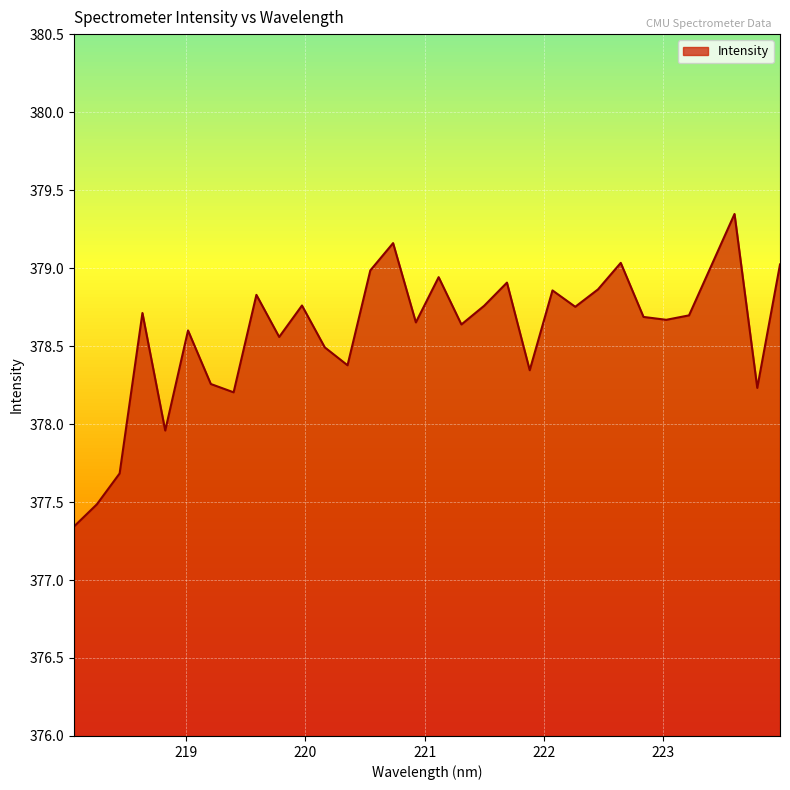

Is this an area chart (filled region under the line)?

Yes